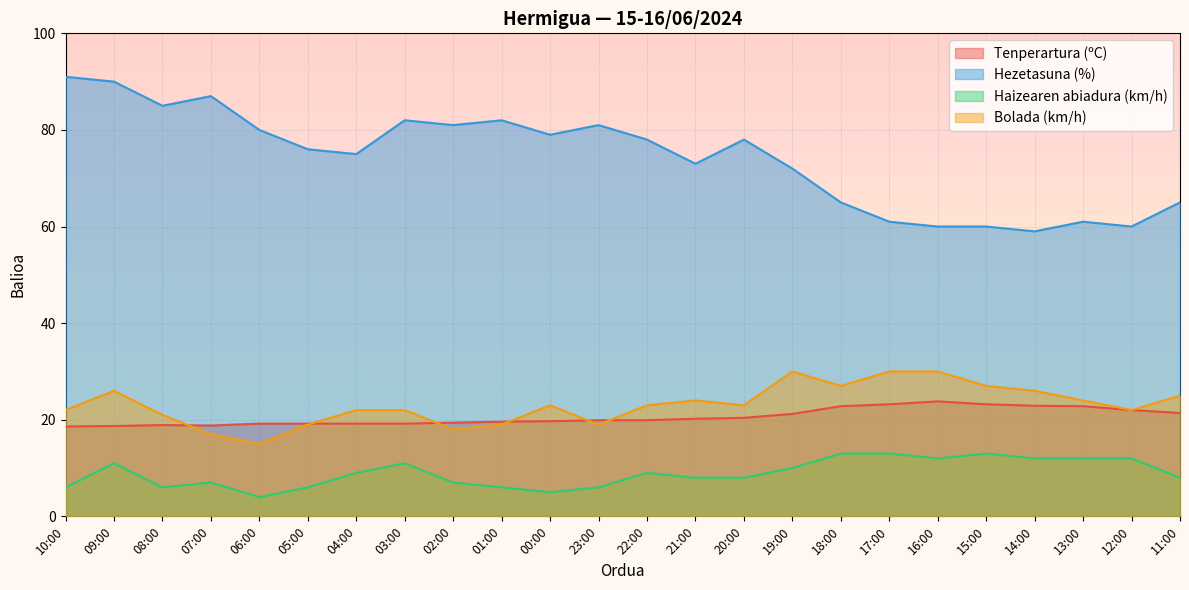

Reading left to right, what are all the values shown in this chart?

Tenperartura (ºC): 18.6	18.7	18.9	18.8	19.2	19.2	19.2	19.2	19.4	19.6	19.7	19.9	19.9	20.2	20.4	21.2	22.8	23.2	23.8	23.2	22.9	22.8	22.0	21.4
Hezetasuna (%): 91.0	90.0	85.0	87.0	80.0	76.0	75.0	82.0	81.0	82.0	79.0	81.0	78.0	73.0	78.0	72.0	65.0	61.0	60.0	60.0	59.0	61.0	60.0	65.0
Haizearen abiadura (km/h): 6.0	11.0	6.0	7.0	4.0	6.0	9.0	11.0	7.0	6.0	5.0	6.0	9.0	8.0	8.0	10.0	13.0	13.0	12.0	13.0	12.0	12.0	12.0	8.0
Bolada (km/h): 22.0	26.0	21.0	17.0	15.0	19.0	22.0	22.0	18.0	19.0	23.0	19.0	23.0	24.0	23.0	30.0	27.0	30.0	30.0	27.0	26.0	24.0	22.0	25.0